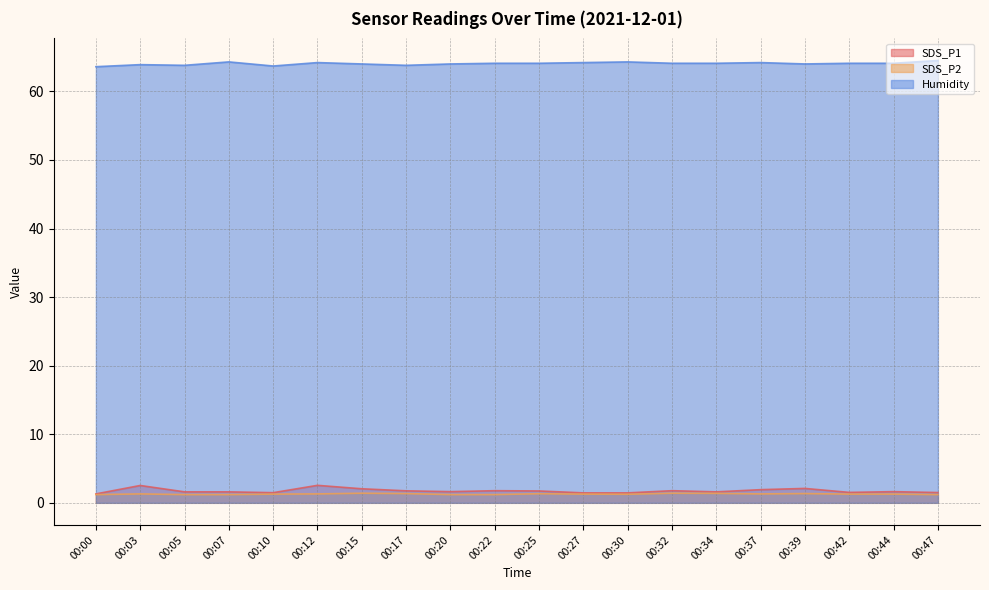

True or false: Humidity has a value of 105.7 at 00:10.

False